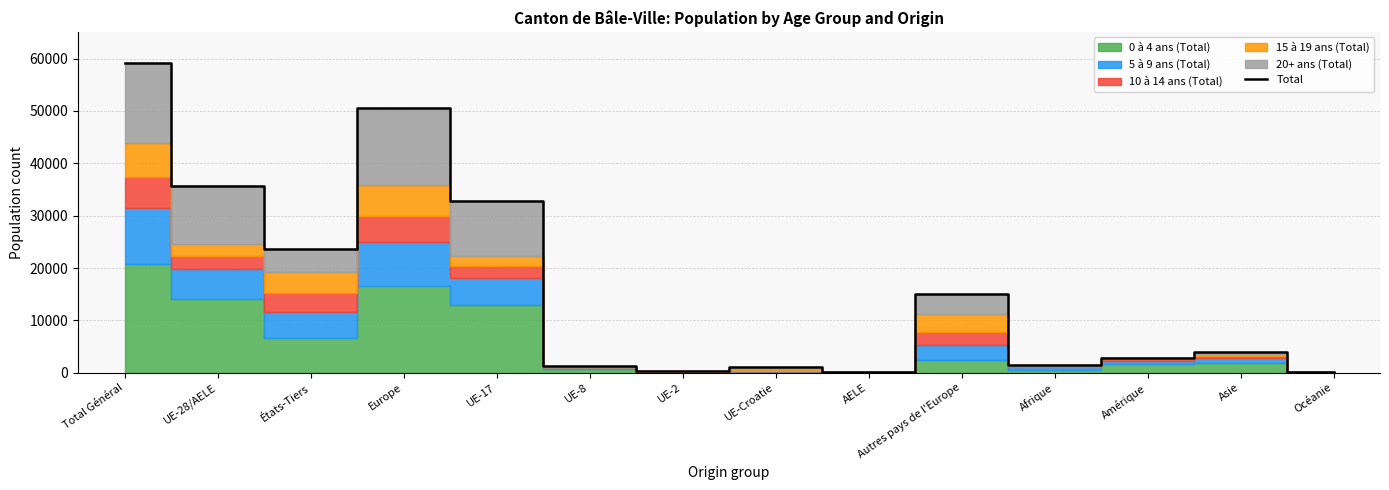

What is the label of the 8th point from the right?

UE-2